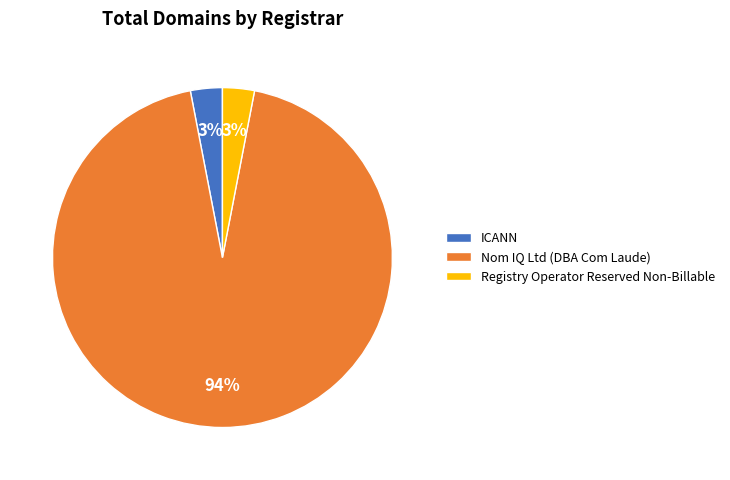

Which has a higher value, ICANN or Nom IQ Ltd (DBA Com Laude)?

Nom IQ Ltd (DBA Com Laude)